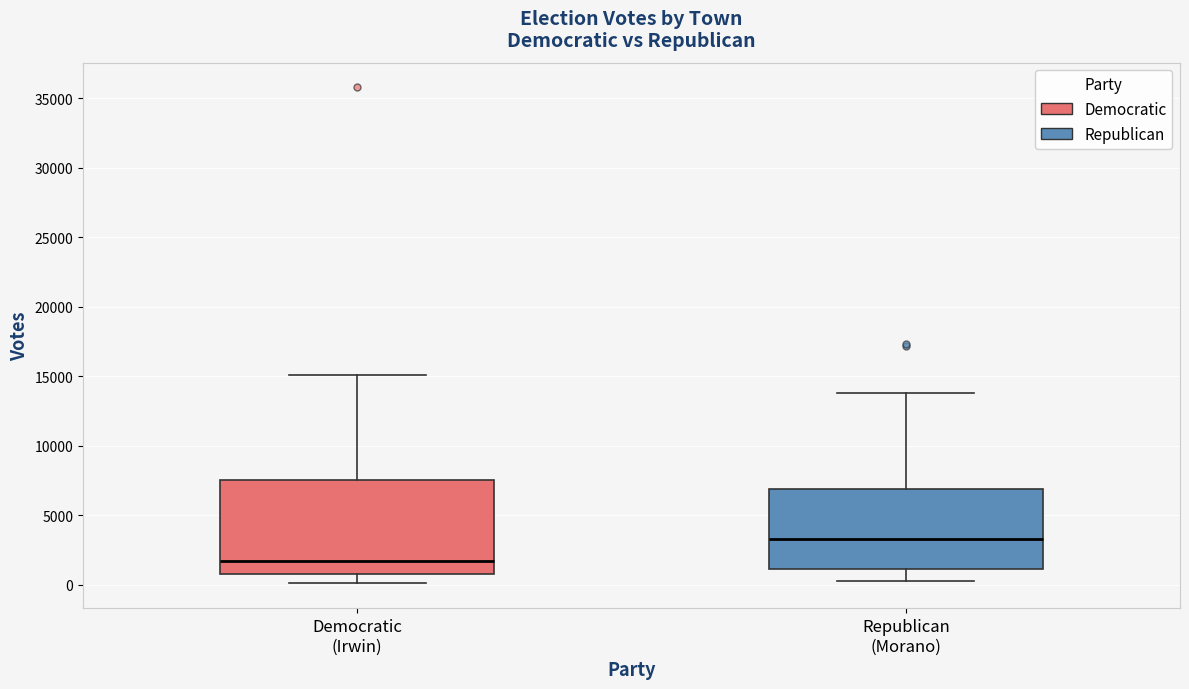

Reading left to right, transcribe this box plot: for each box, give where its median line is, the range the box spans, and where its two whiskers end, as read against the y-axis. The values are not printed on the chart, so give them approximately, as read against the axis.

Democratic (Irwin): median 1500, box 1000 to 7500, whiskers 0 to 15000
Republican (Morano): median 3500, box 1000 to 7000, whiskers 0 to 14000